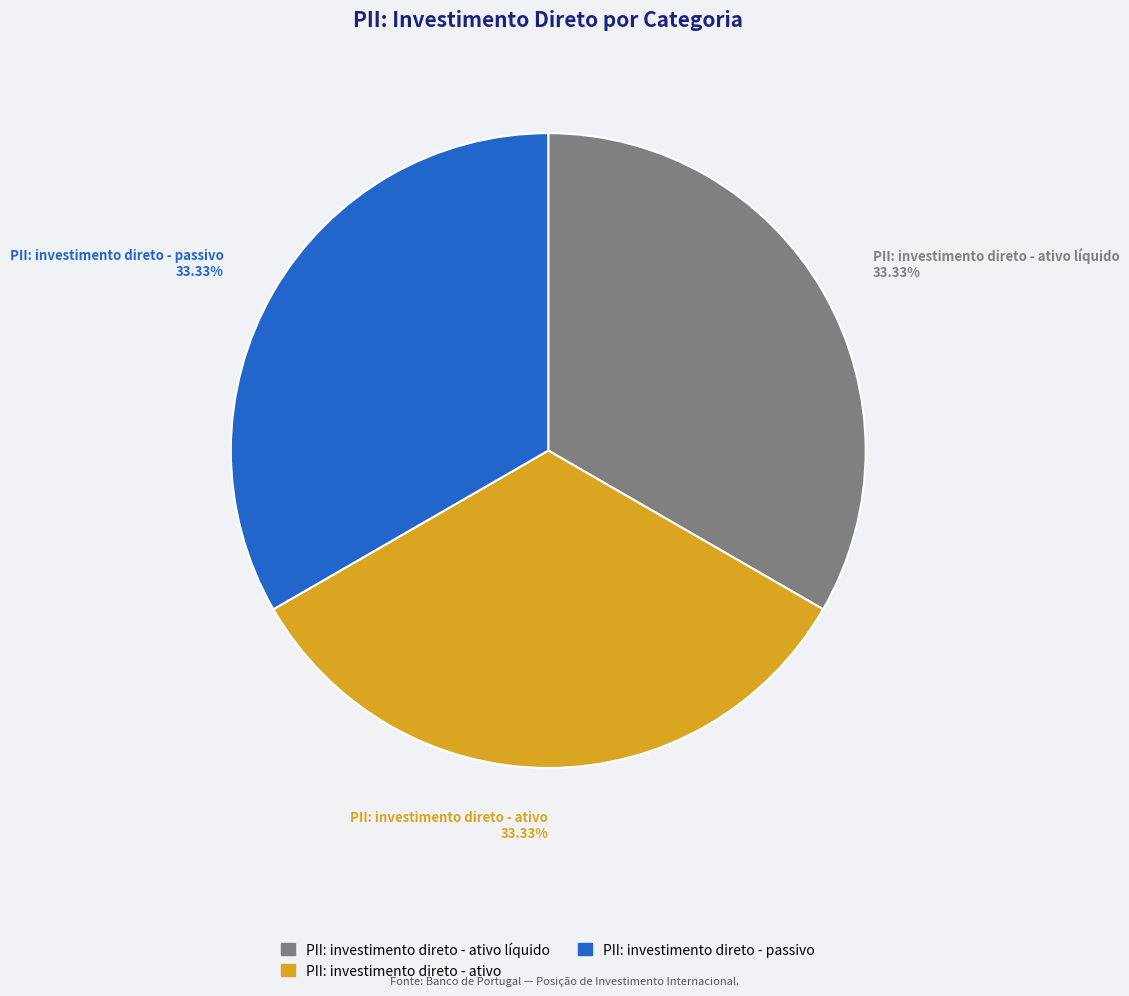

Is there a majority slice in this chart?

No